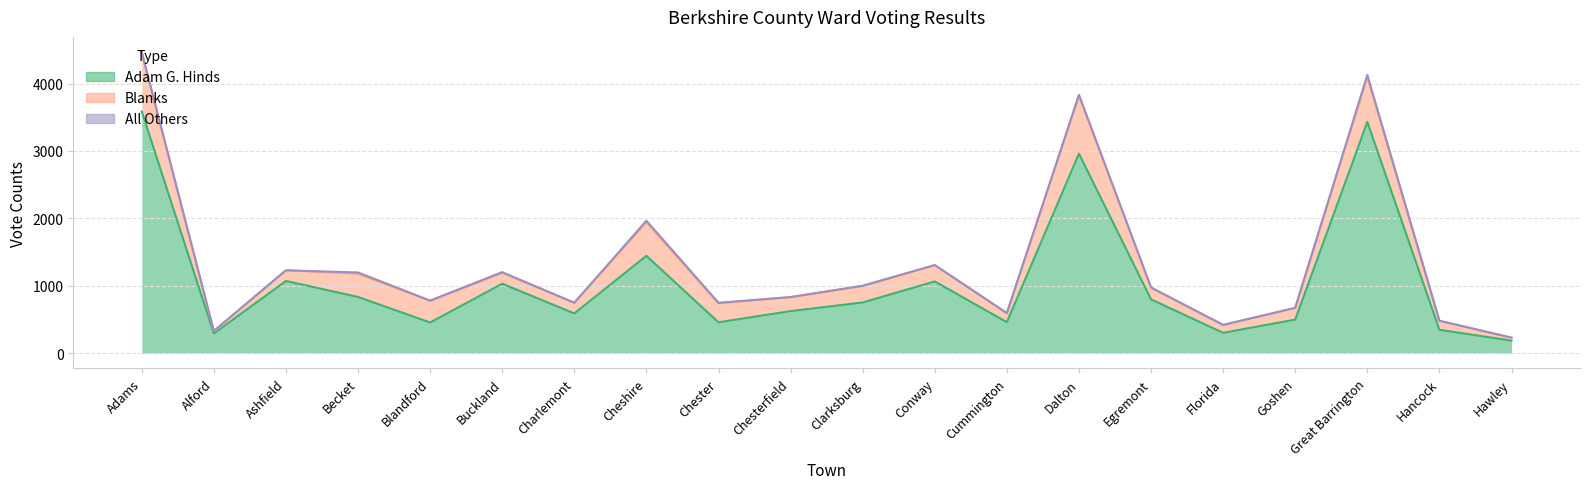

True or false: Adam G. Hinds has a value of 456 at Blandford.

True